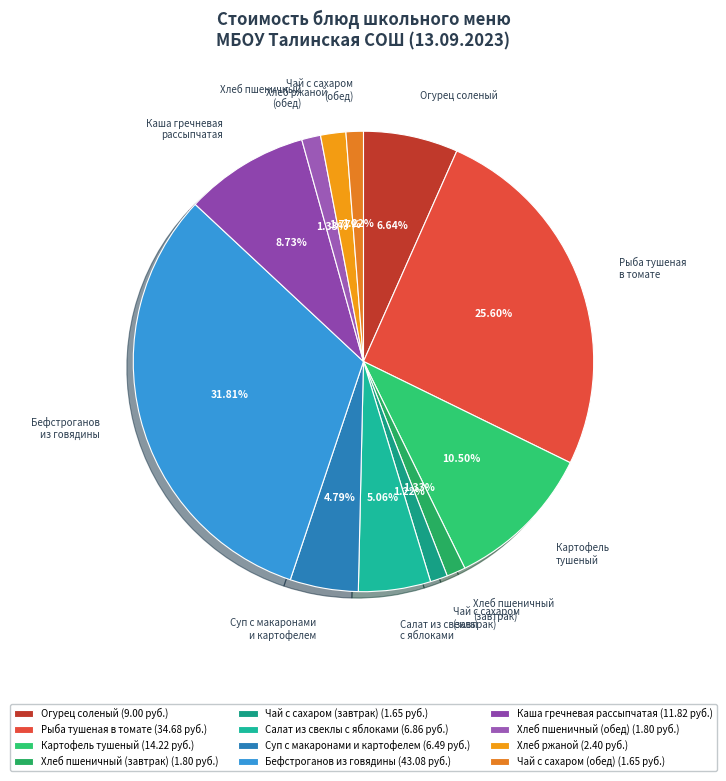

How many slices are in this pie chart?

12